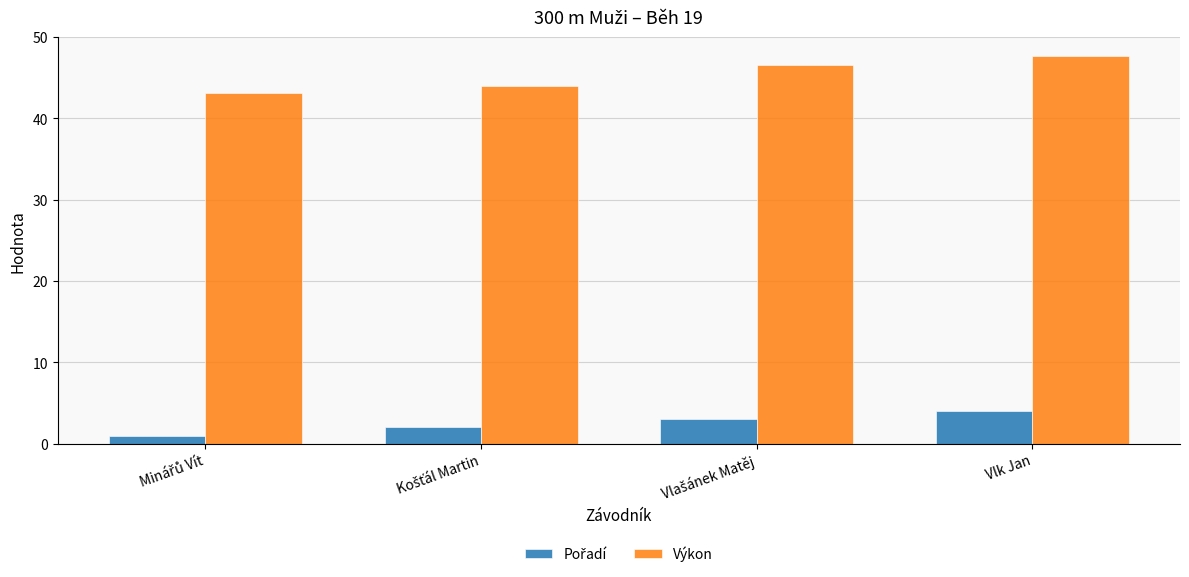

Which series has the largest range (max minus min)?

Výkon